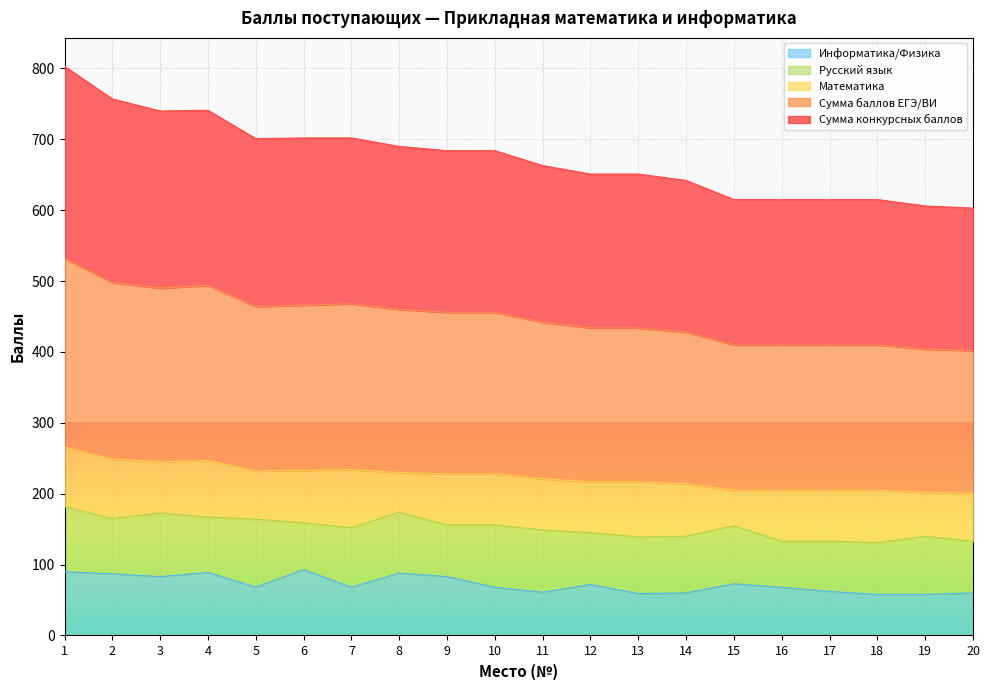

At how many categories does at least one series exceed 201?

20